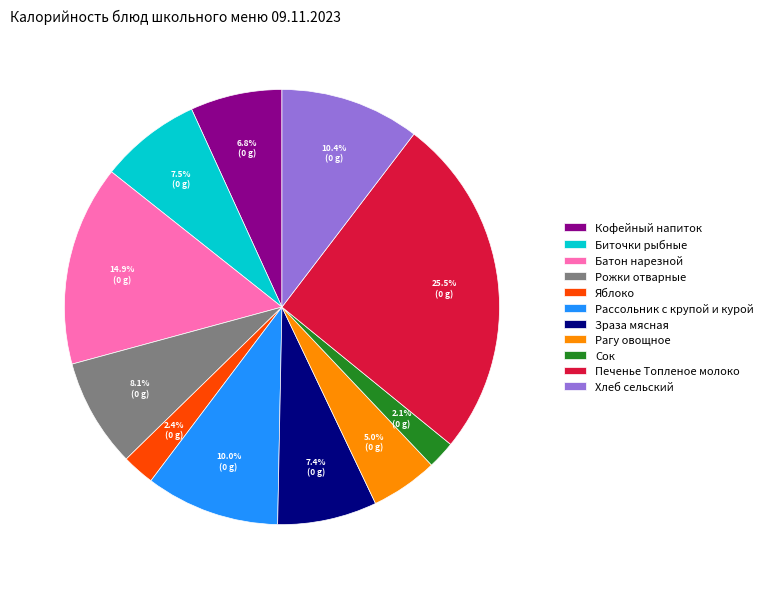

The Батон нарезной slice represents 15% of the pie. True or false?

True